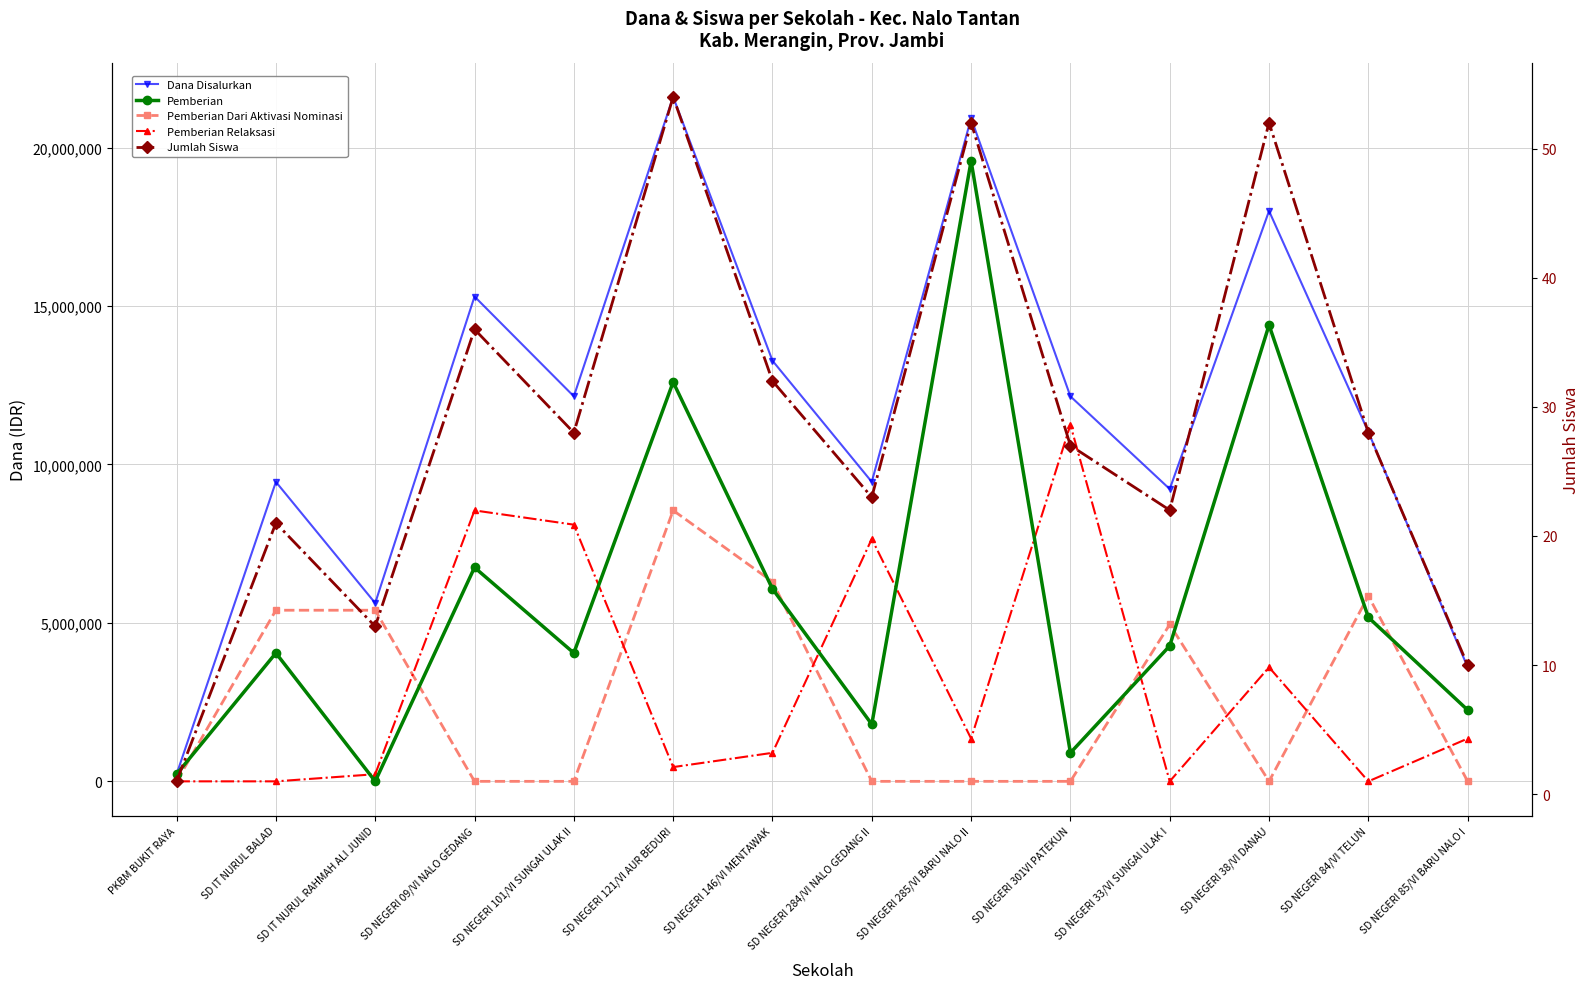

What are all the series names shown in the legend?

Dana Disalurkan, Pemberian, Pemberian Dari Aktivasi Nominasi, Pemberian Relaksasi, Jumlah Siswa